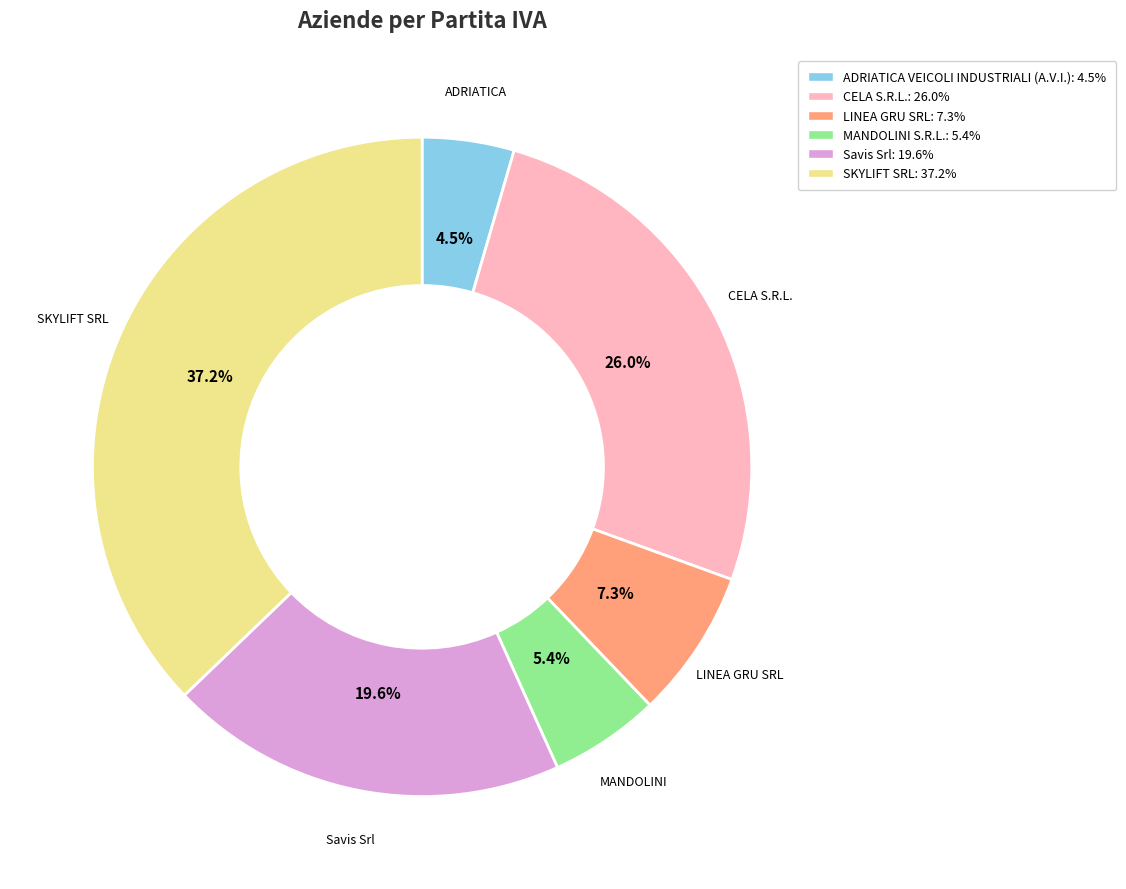

Which slice is the largest?

SKYLIFT SRL